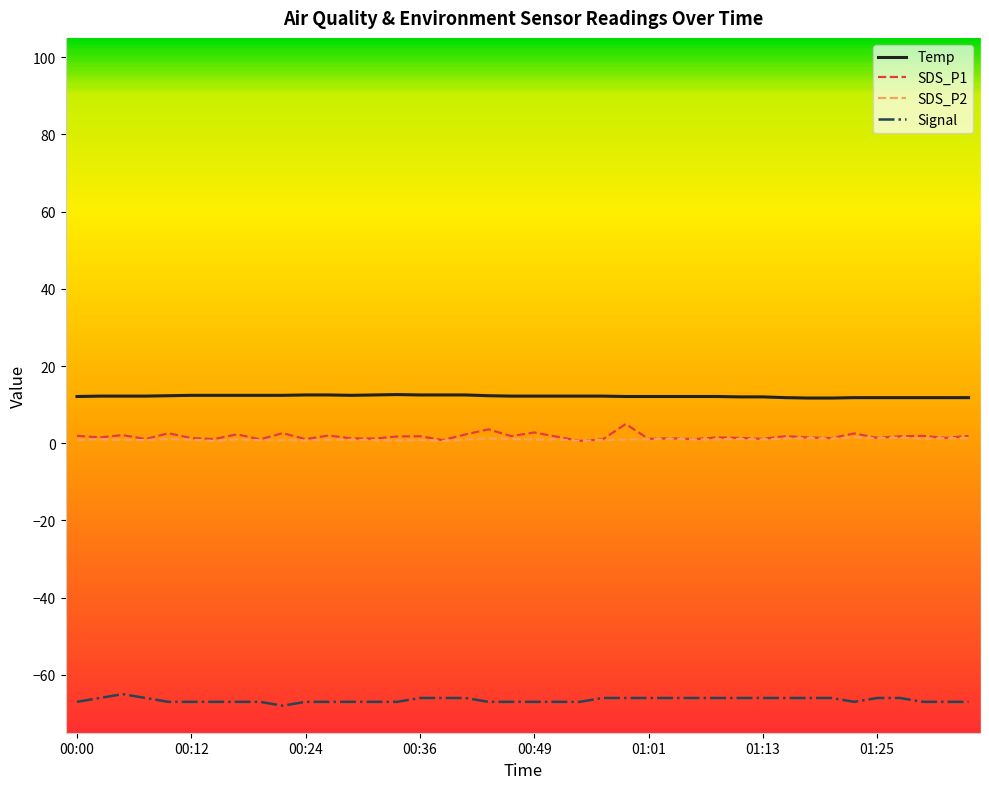

True or false: Signal and SDS_P1 intersect in this chart.

False